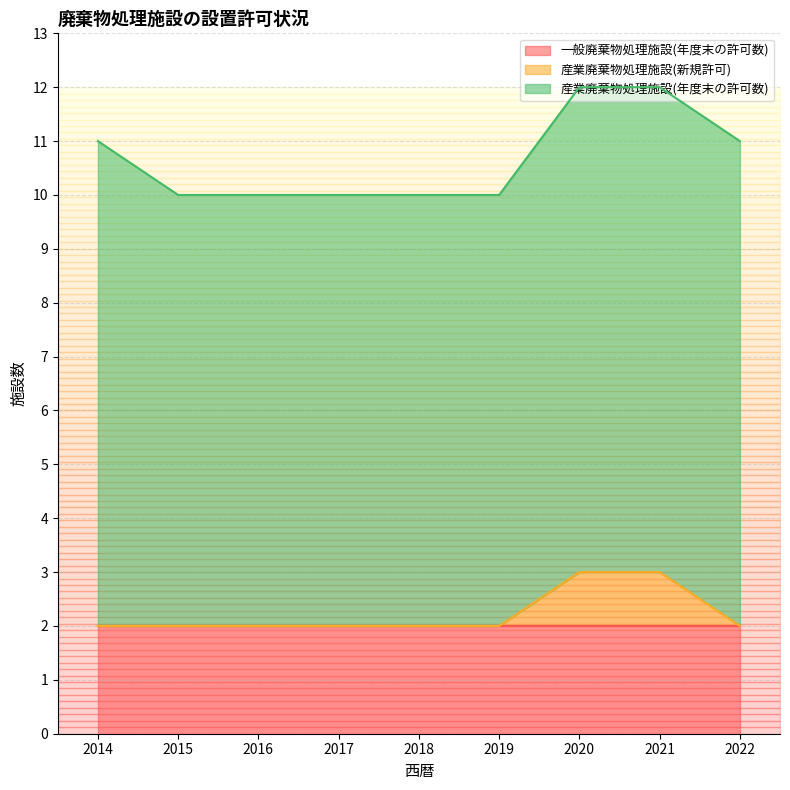

Rank the series at 2019 from highest to lowest value.

産業廃棄物処理施設(年度末の許可数), 一般廃棄物処理施設(年度末の許可数), 産業廃棄物処理施設(新規許可)